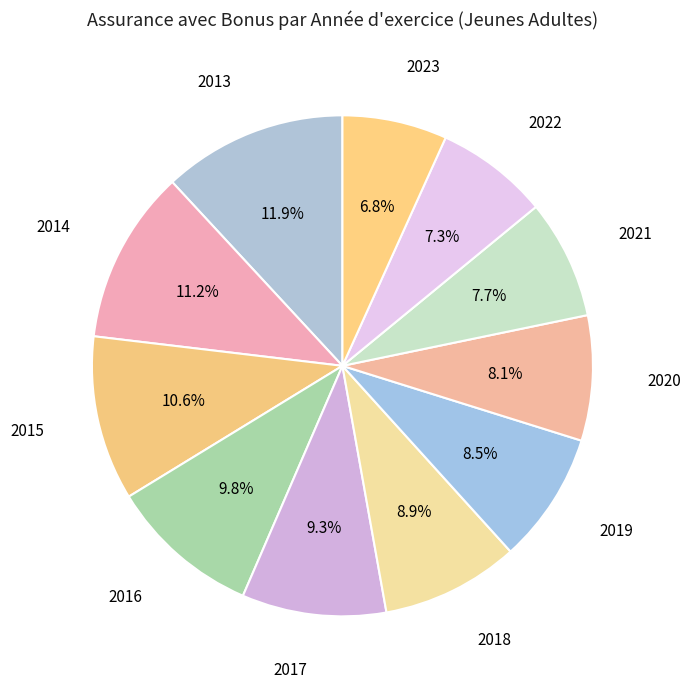

Which category has the smallest portion of the pie?

2023